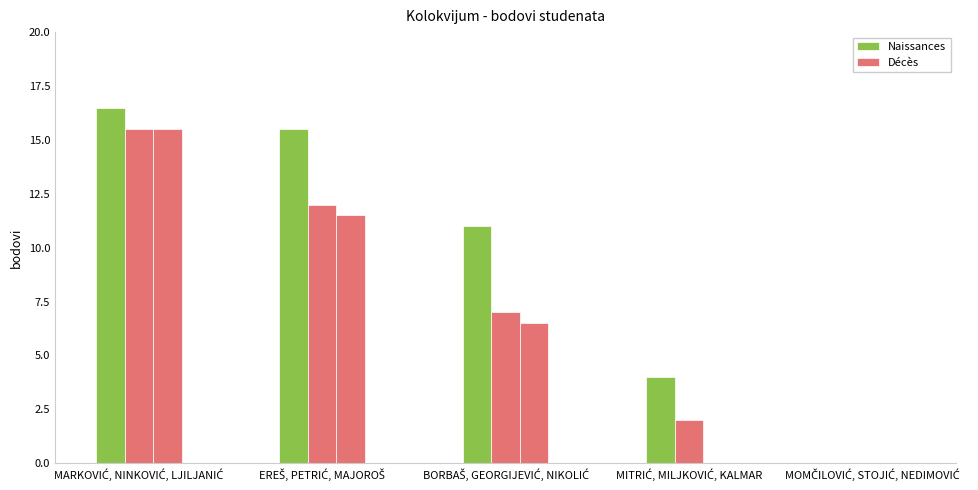

Does the chart contain stacked bars?

No